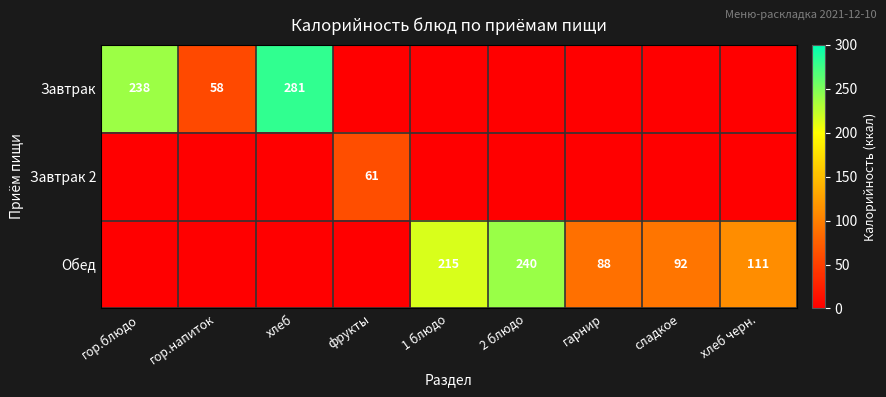

The value of Завтрак at гор.блюдо is 149. True or false?

False